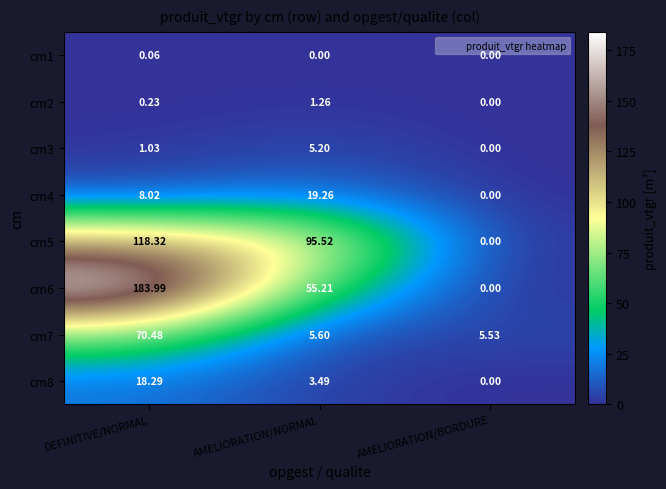

At which category does the chart reach its peak across all series?

DEFINITIVE/NORMAL